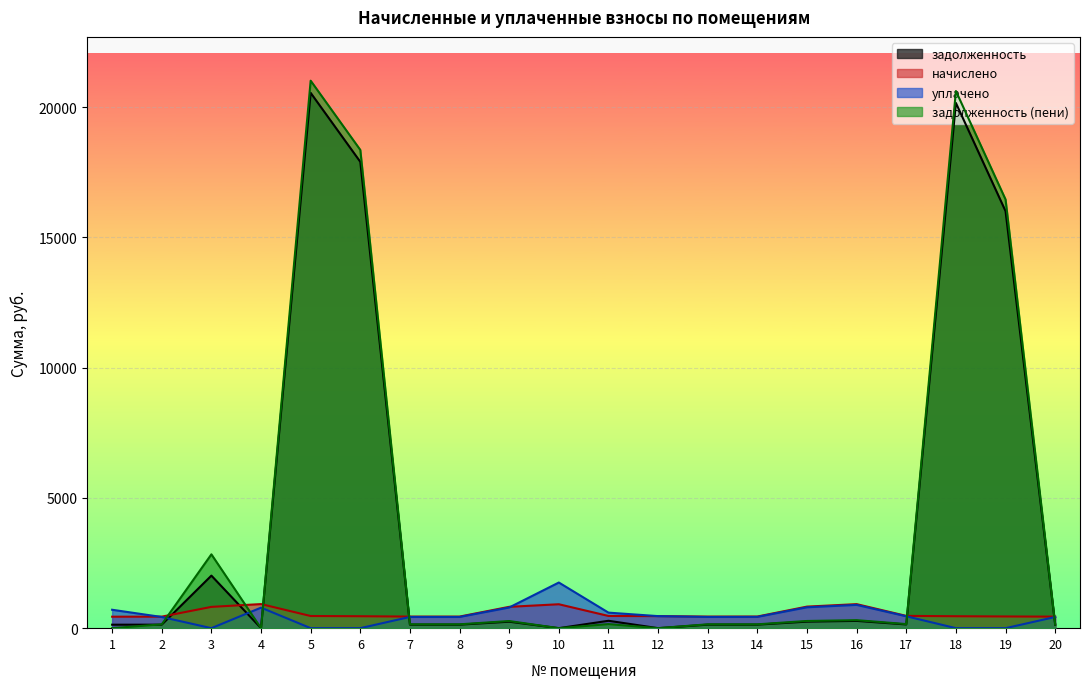

Is it true that задолженность (пени) equals 8912.2 at 10?

False